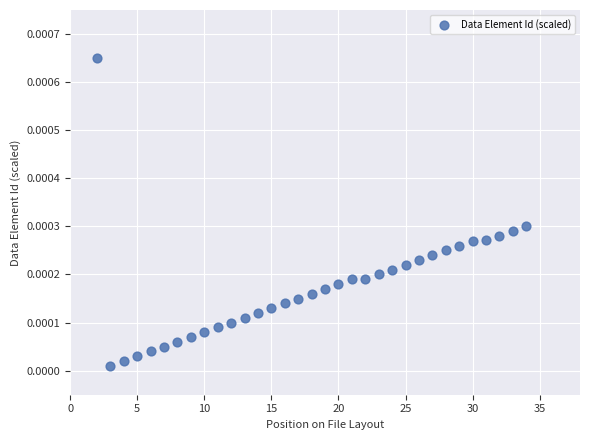

What is the range of X values (max minus min)?

32.0